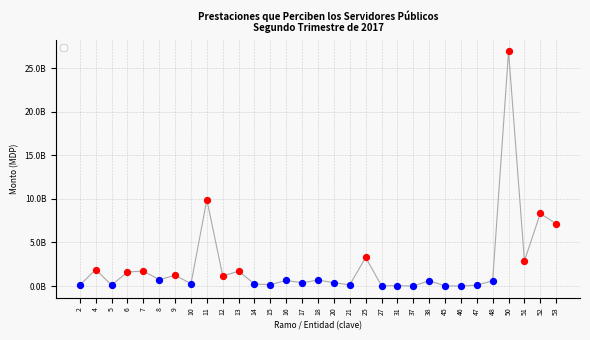

Is this an area chart (filled region under the line)?

No